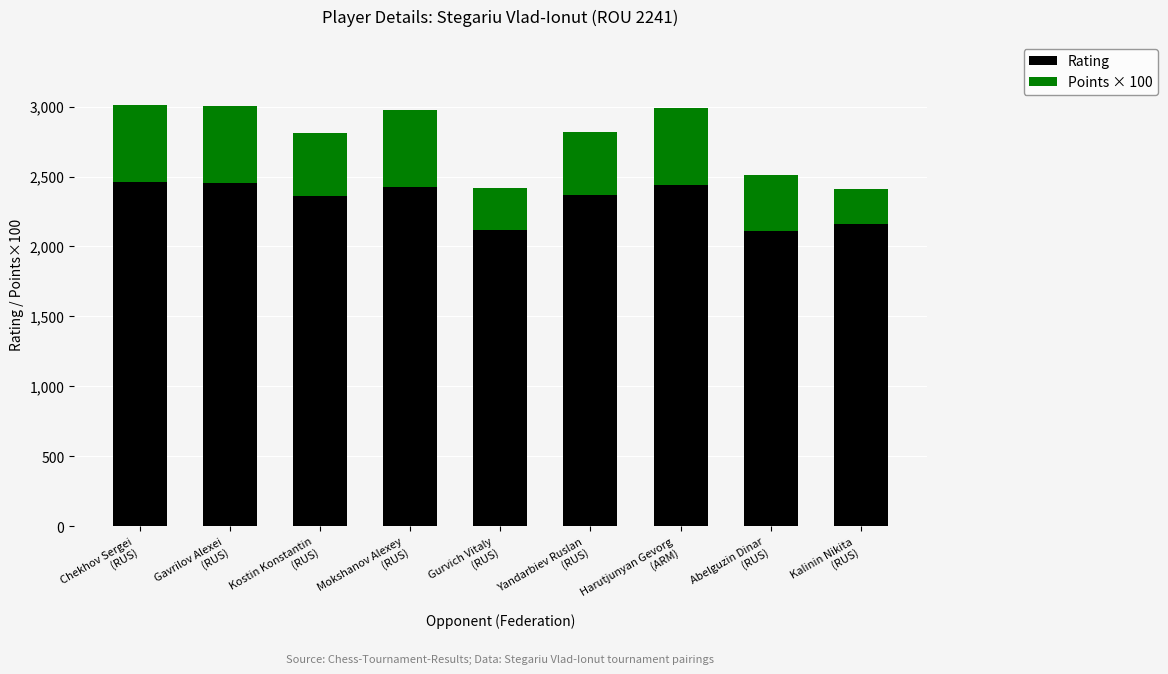

What is the difference between the second highest and second lowest values in the Rating series?

338